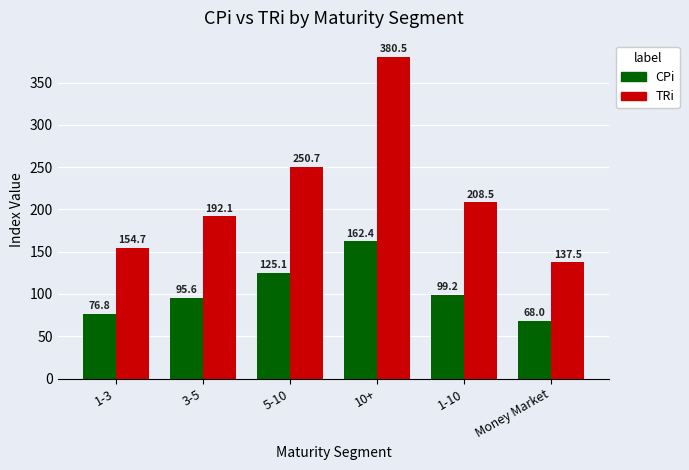

Reading left to right, what are all the values shown in this chart?

CPi: 76.8	95.6	125.1	162.4	99.2	68.0
TRi: 154.7	192.1	250.7	380.5	208.5	137.5